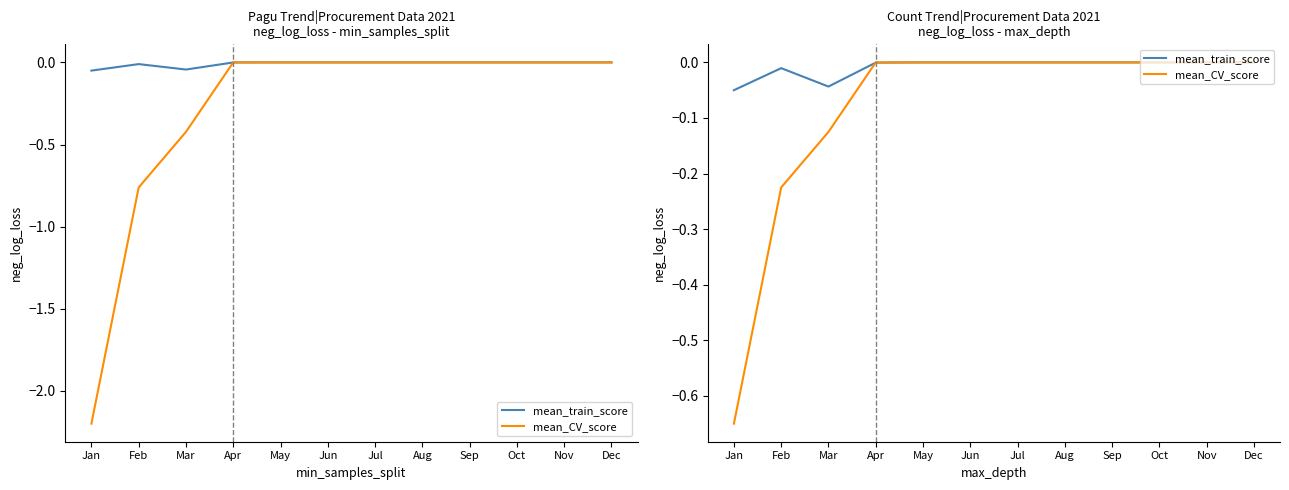

Which series has the largest total across all categories?

mean_train_score